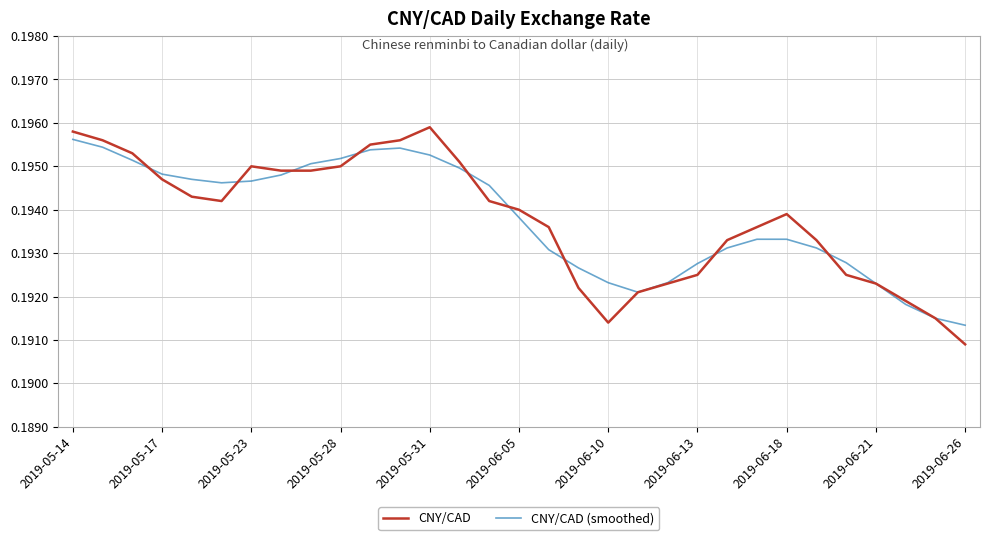

Which series has the largest range (max minus min)?

CNY/CAD